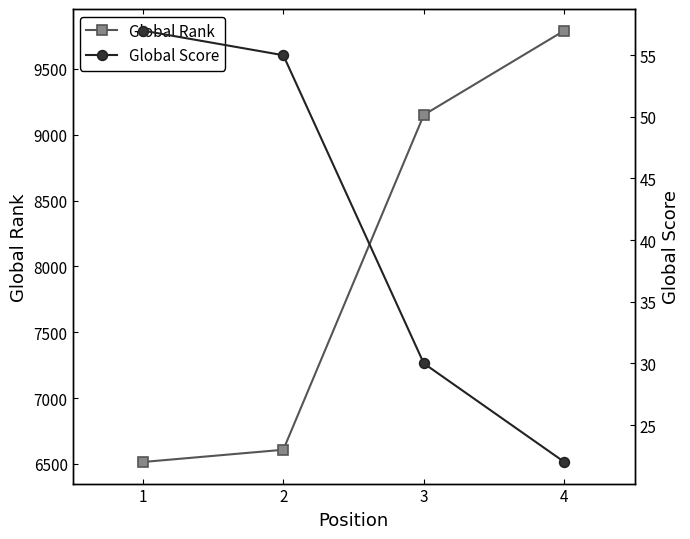

How many distinct data groups are displayed?

2